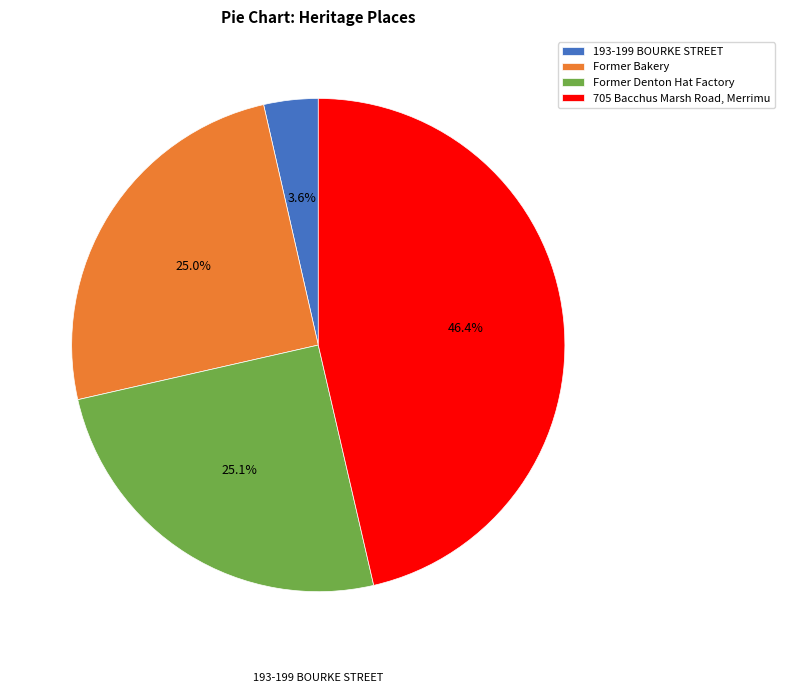

Which has a higher value, Former Denton Hat Factory or 193-199 BOURKE STREET?

Former Denton Hat Factory